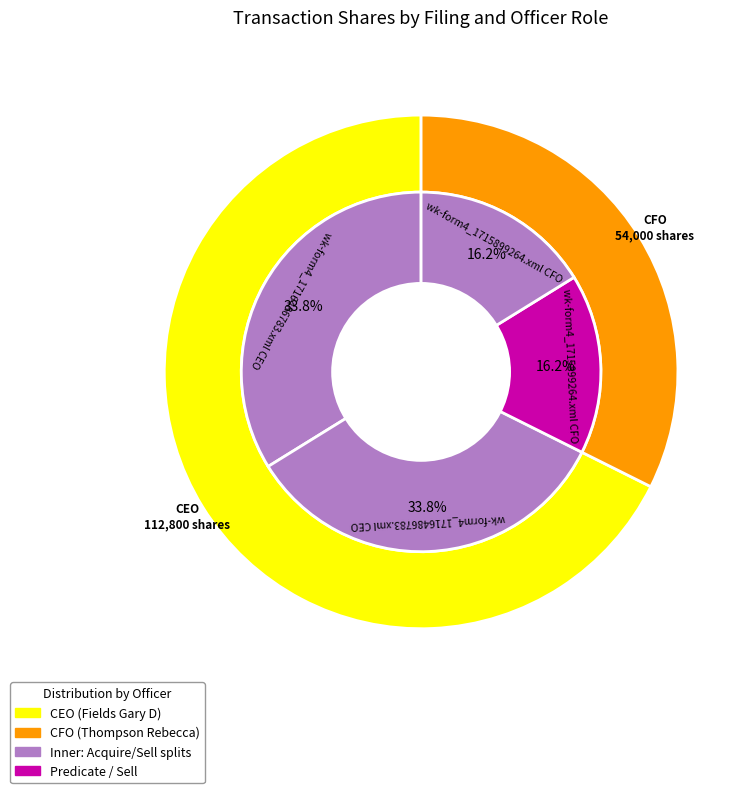

How many slices are in this pie chart?

4